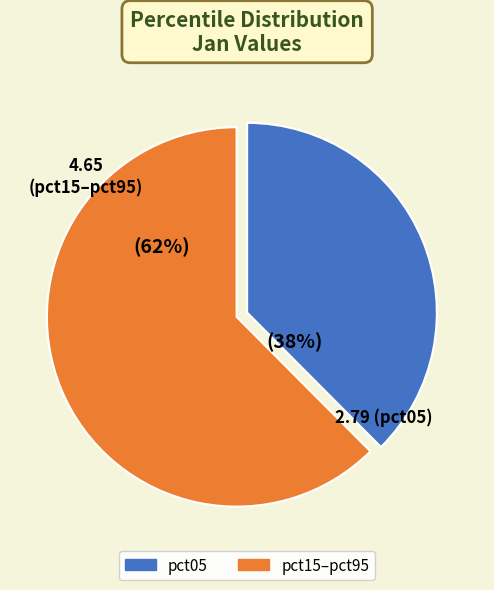

Is there a majority slice in this chart?

Yes